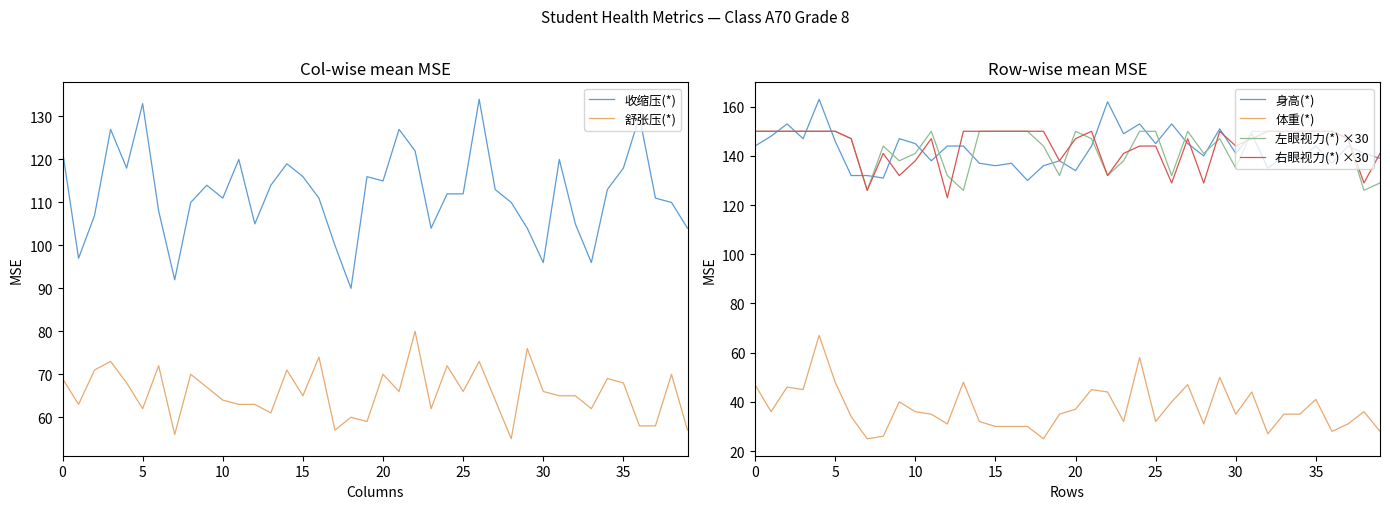

What value does the 收缩压(*) series have at 27?

113.0